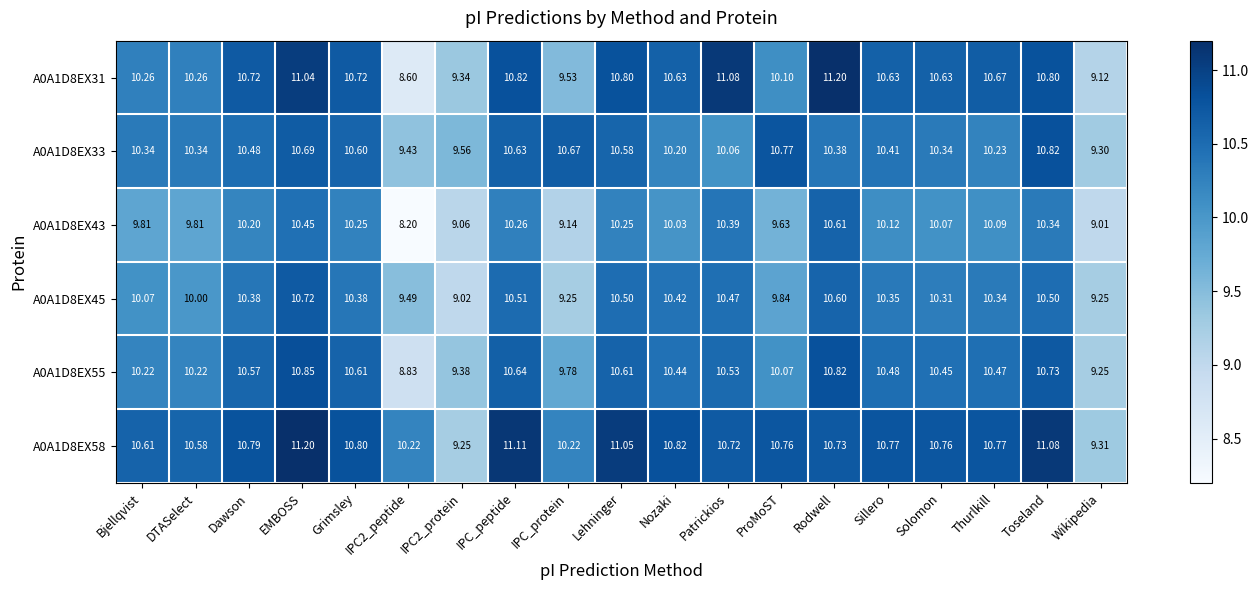

At which label does A0A1D8EX33 first exceed 10?

Bjellqvist